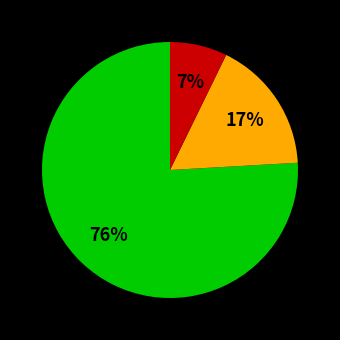

To the nearest percent, what is the average slice percentage?

33%